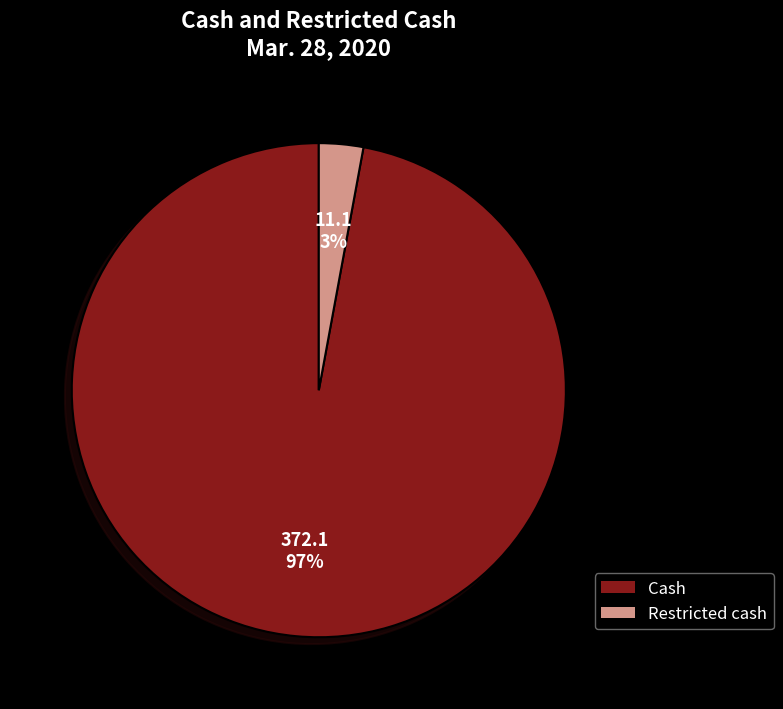

Between Restricted cash and Cash, which is larger?

Cash